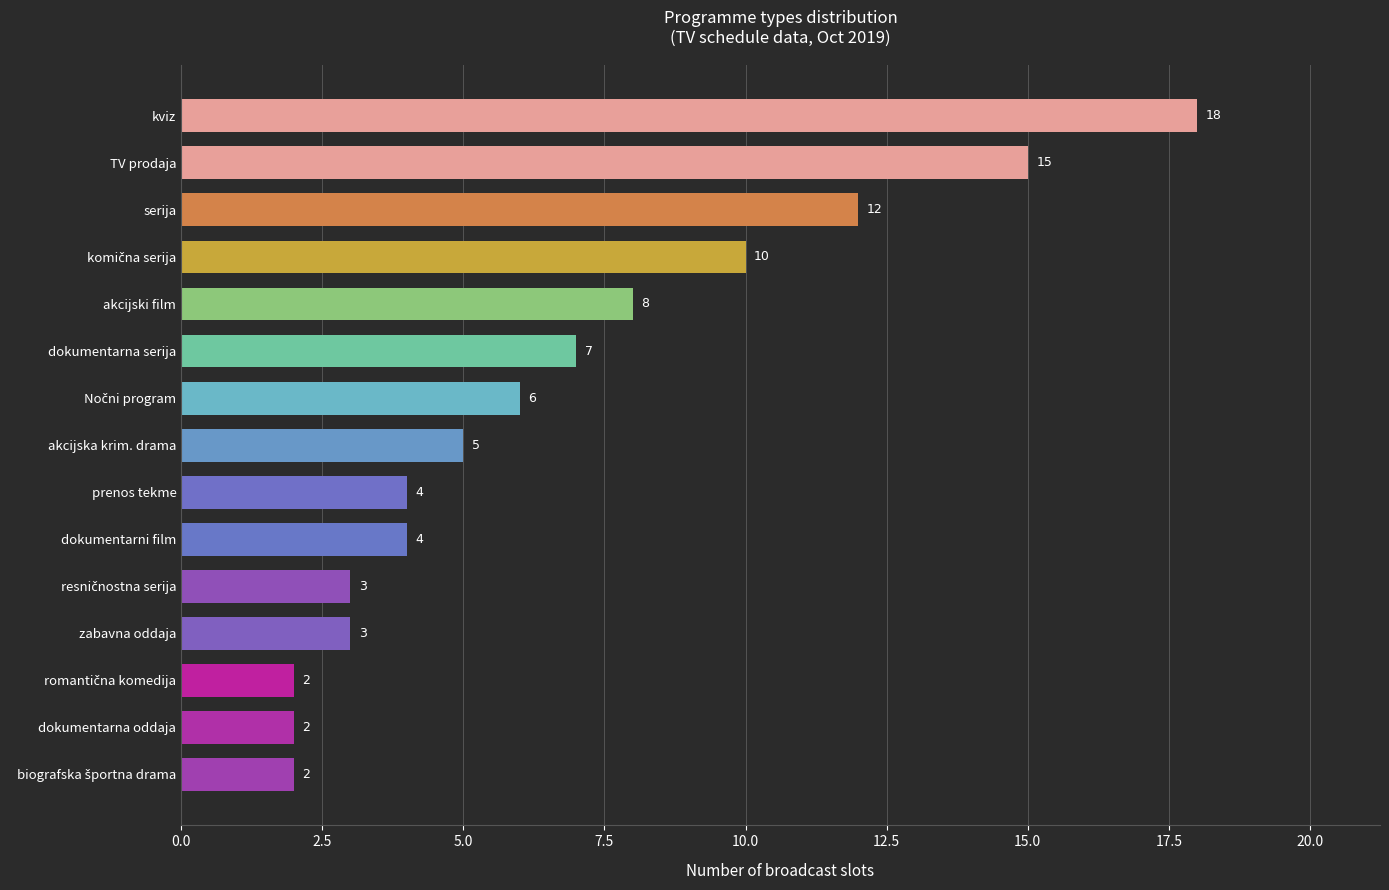

What is the sum of all values?

101